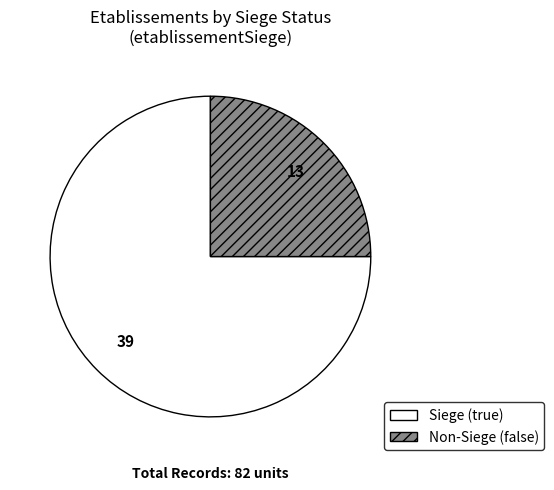

Which slice is the largest?

Siege (true)